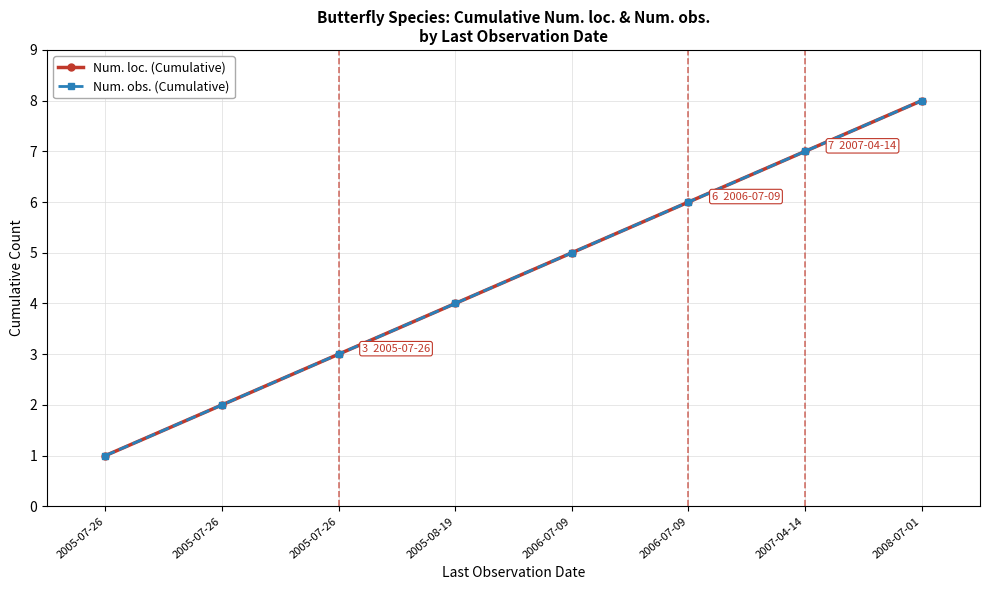

Is this an area chart (filled region under the line)?

No